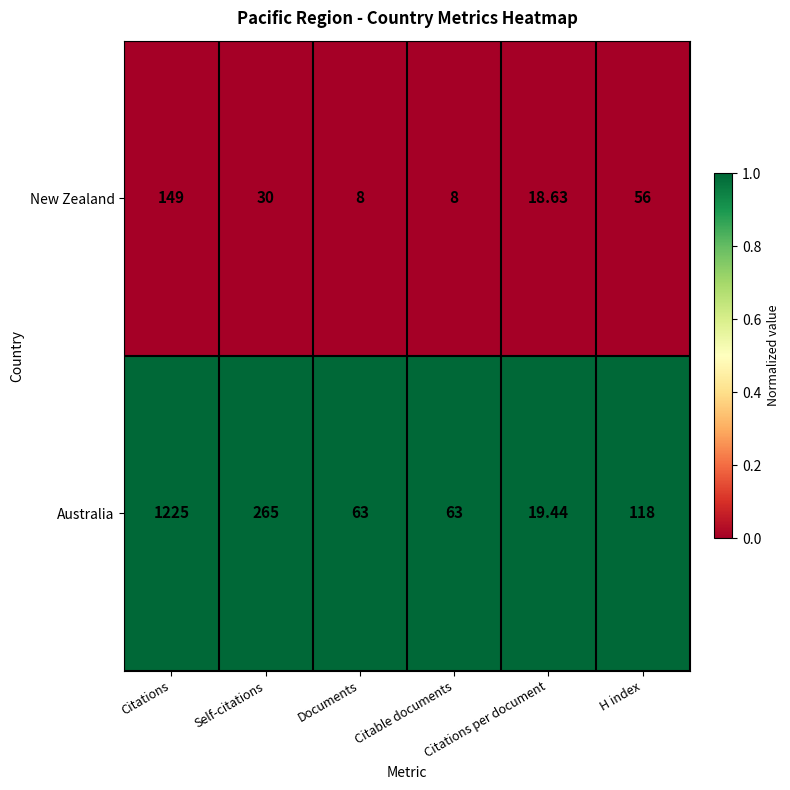

Count the number of data series in this chart.

2